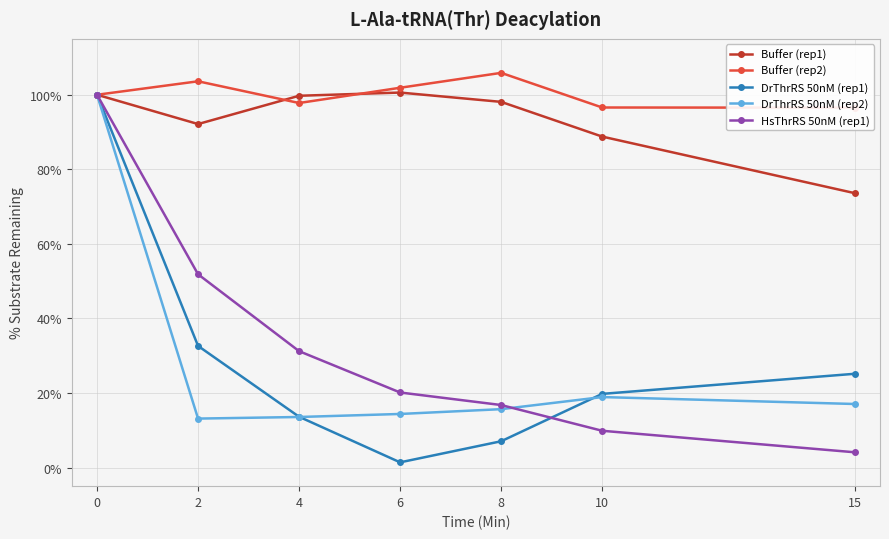

Rank the series by their maximum value, from lowest to highest.

DrThrRS 50nM (rep1), DrThrRS 50nM (rep2), HsThrRS 50nM (rep1), Buffer (rep1), Buffer (rep2)